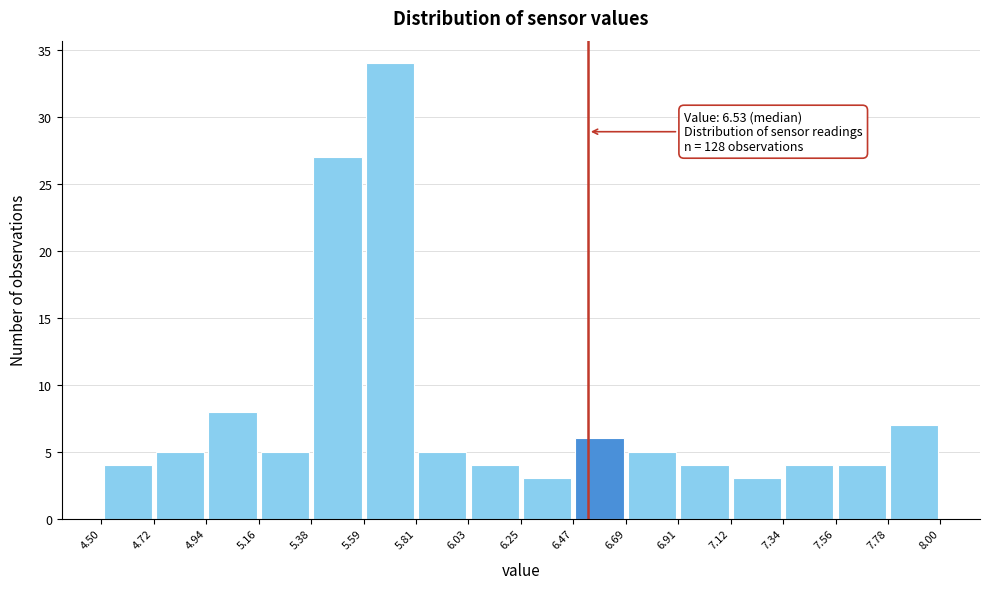

Which range on the x-axis has the tallest bar?

5.59 to 5.81